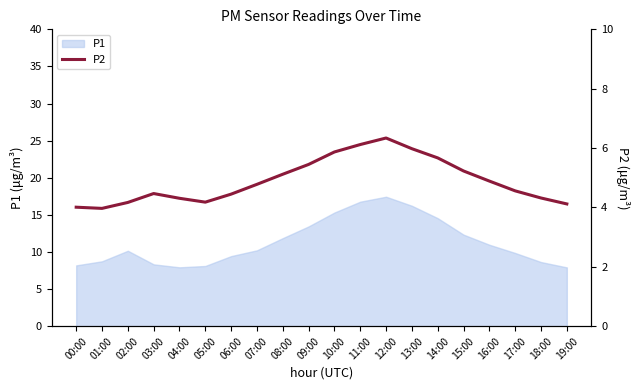

The value of P1 at 10:00 is 15.3. True or false?

True